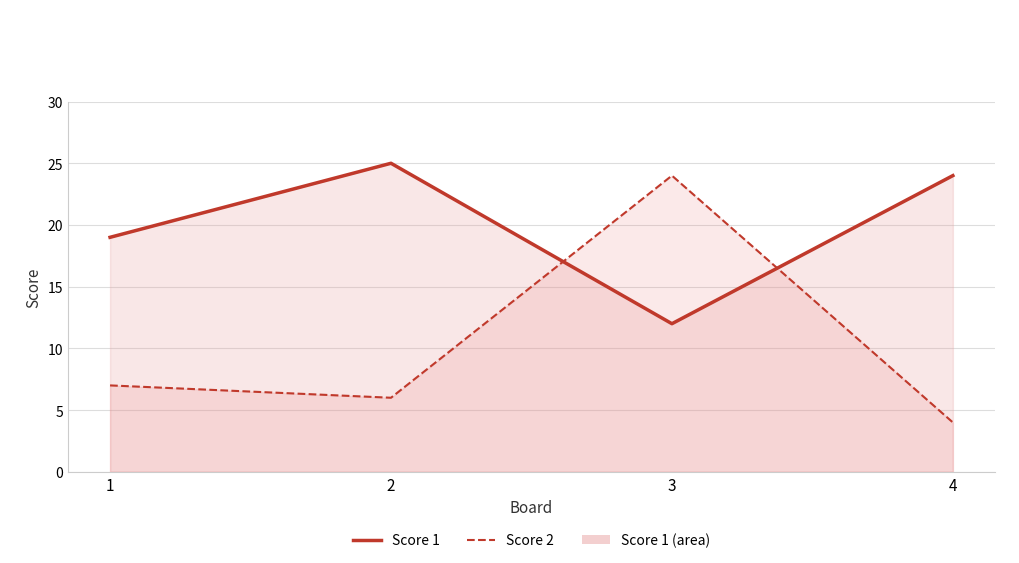

Reading left to right, extract all data points from this chart.

Score 1: 19	25	12	24
Score 2: 7	6	24	4